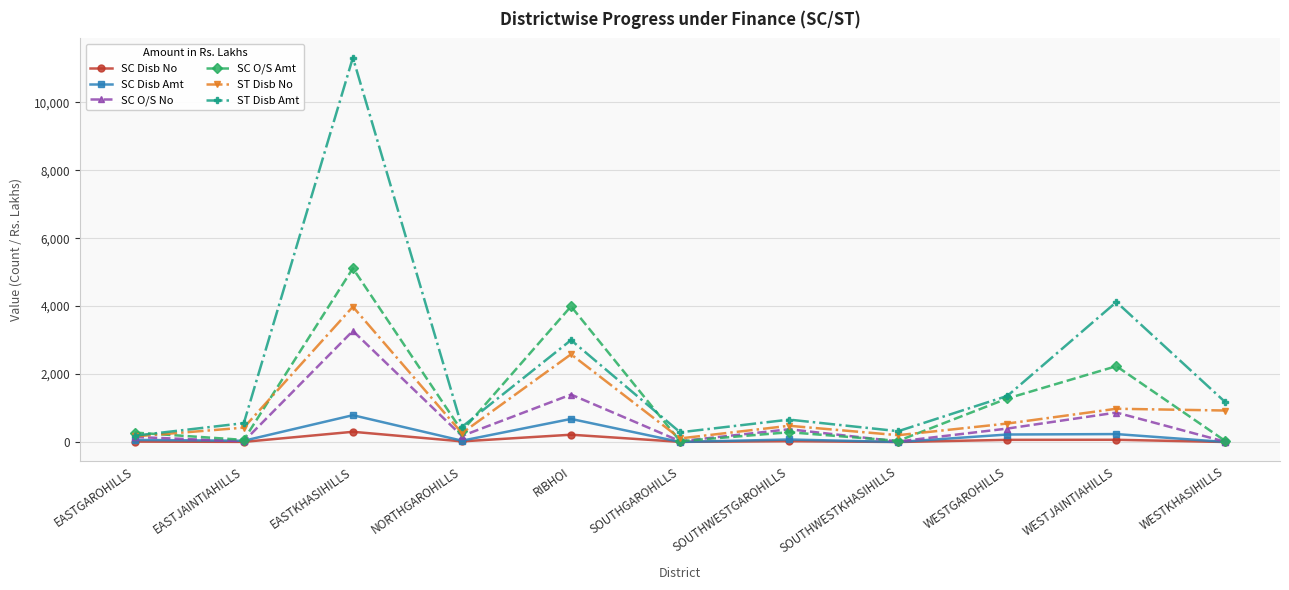

Where is SC O/S No nearest to the value 1638?

RIBHOI